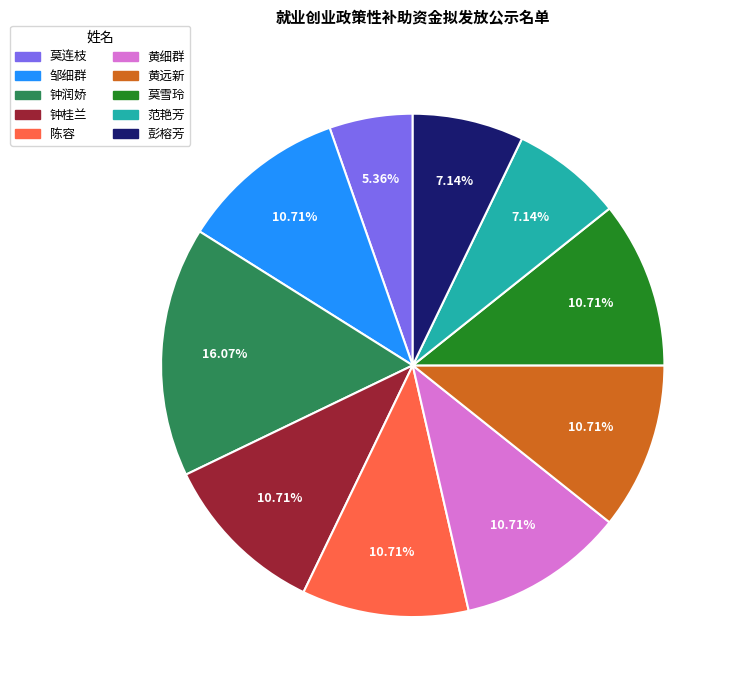

To the nearest percent, what is the combined percentage of 陈容 and 彭榕芳?

18%